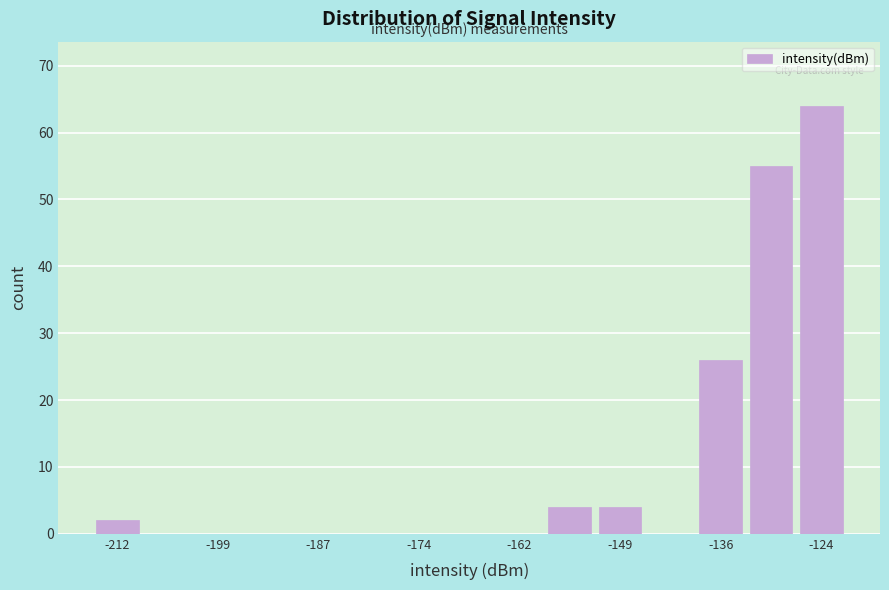

Around what value on the x-axis is the tallest bar? Give the approximate position of its centre, as read against the axis.

-124